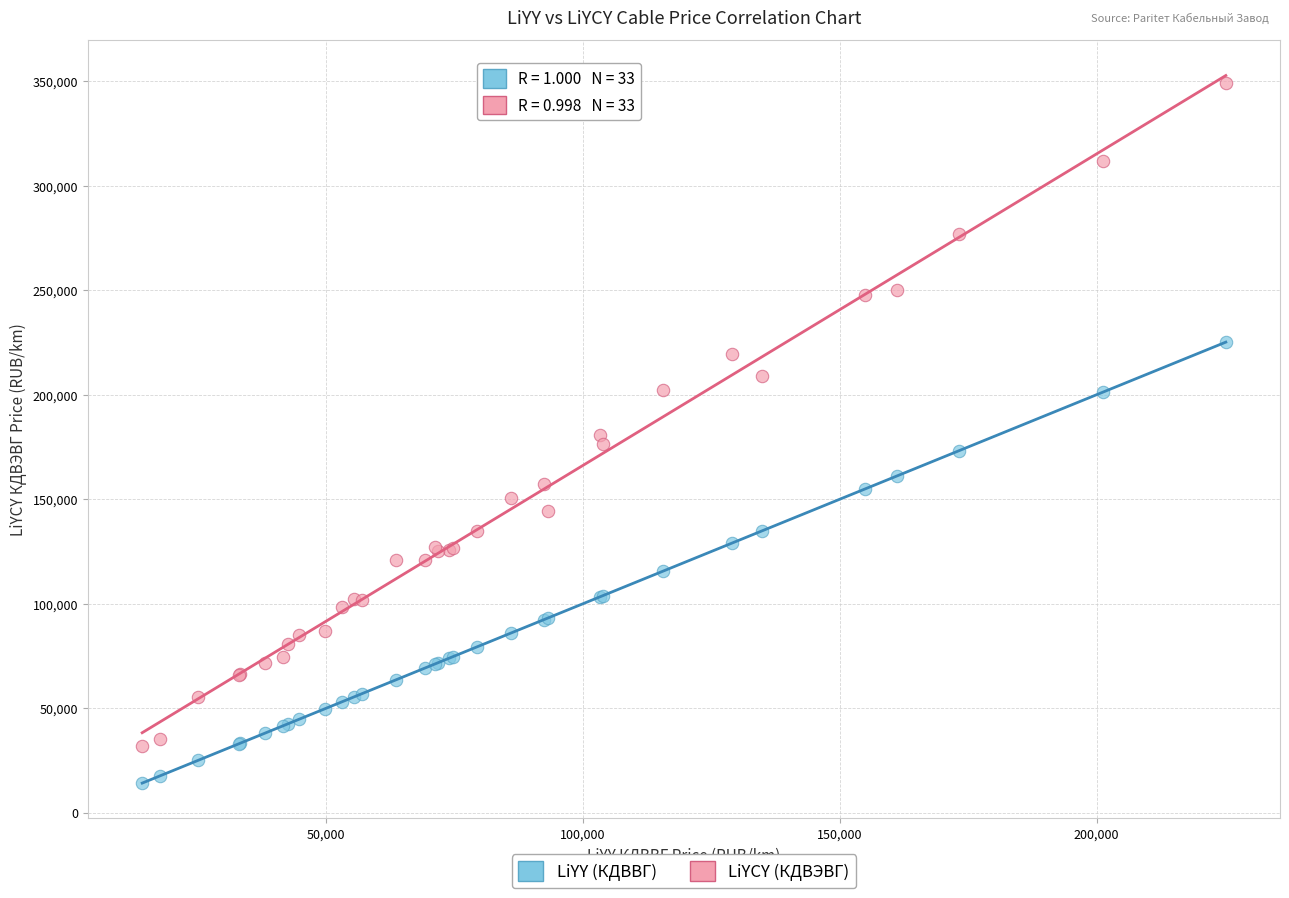

Which series contains the highest Y value?

LiYCY (КДВЭВГ)